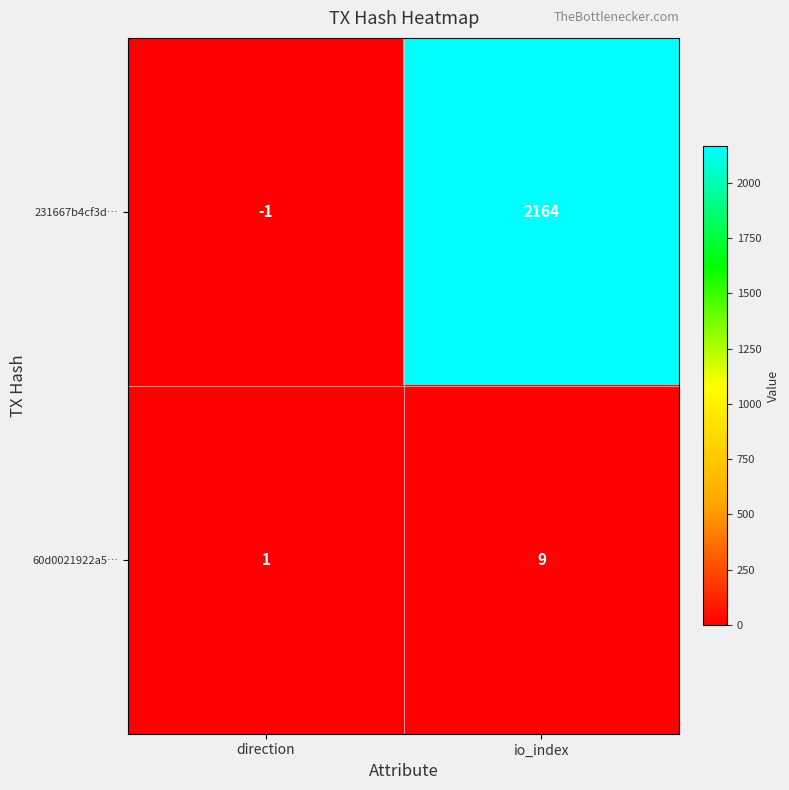

True or false: 231667b4cf3d… has a value of 3461 at io_index.

False